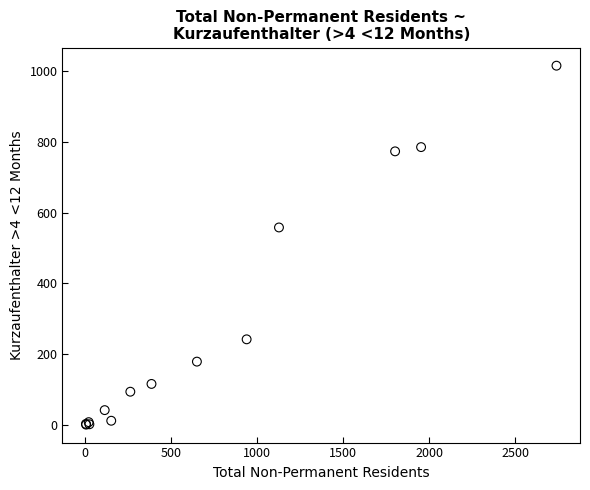

What Y value in the scatter plot is closest to 508?

558